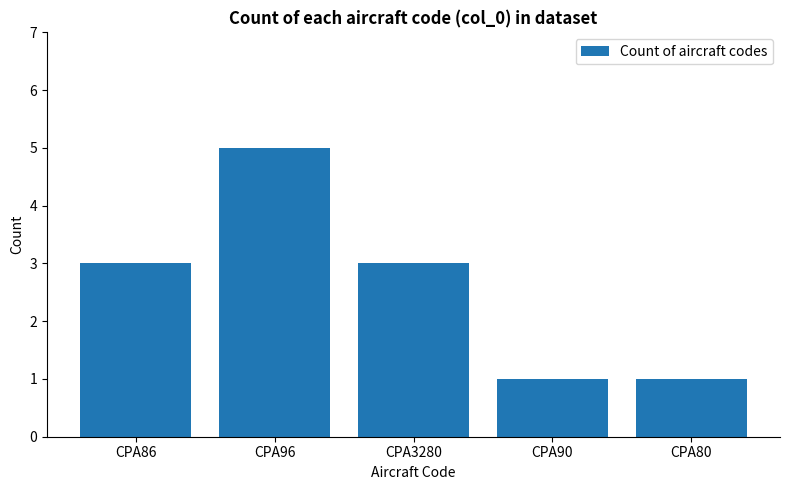

What is the difference between the maximum and minimum values?

4